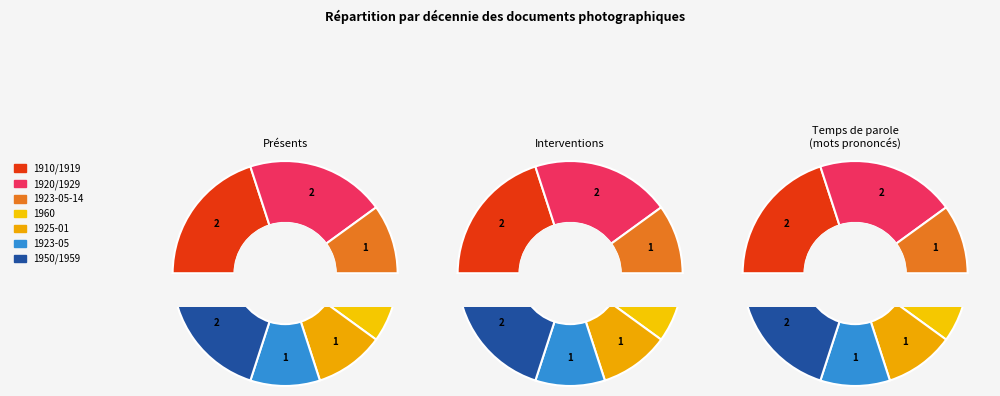

True or false: 1925-01 accounts for 16% of the total.

False